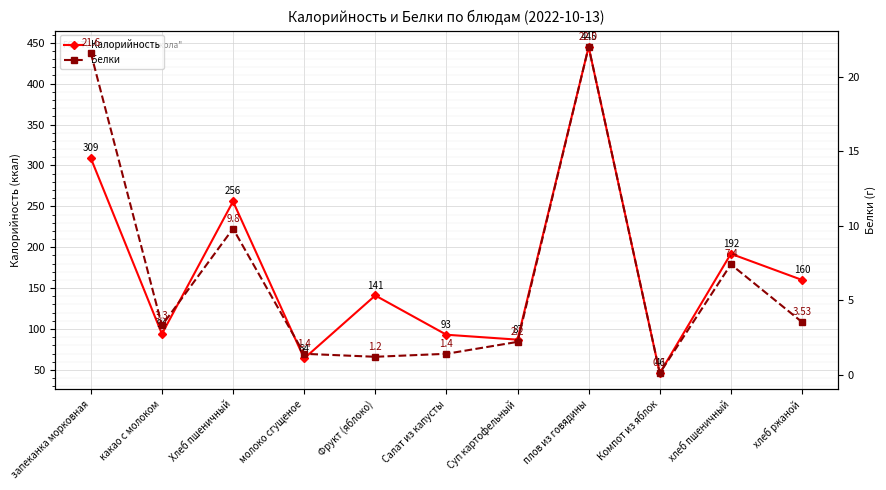

What is the difference between the Белки values at Хлеб пшеничный and хлеб ржаной?

6.3